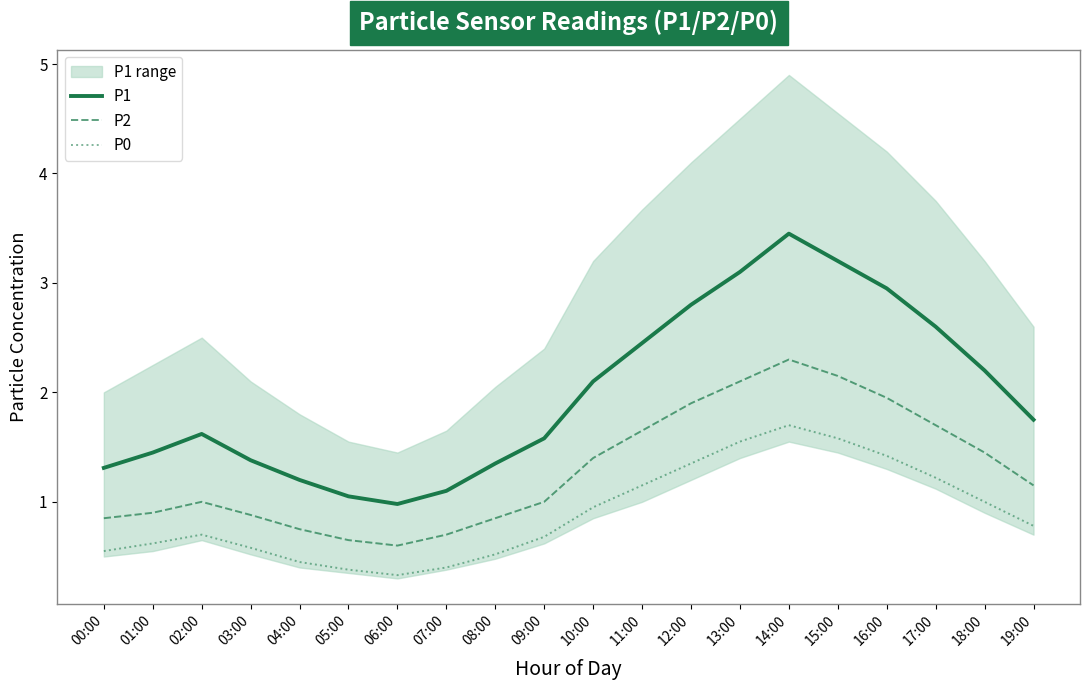

Which series has the largest range (max minus min)?

P1